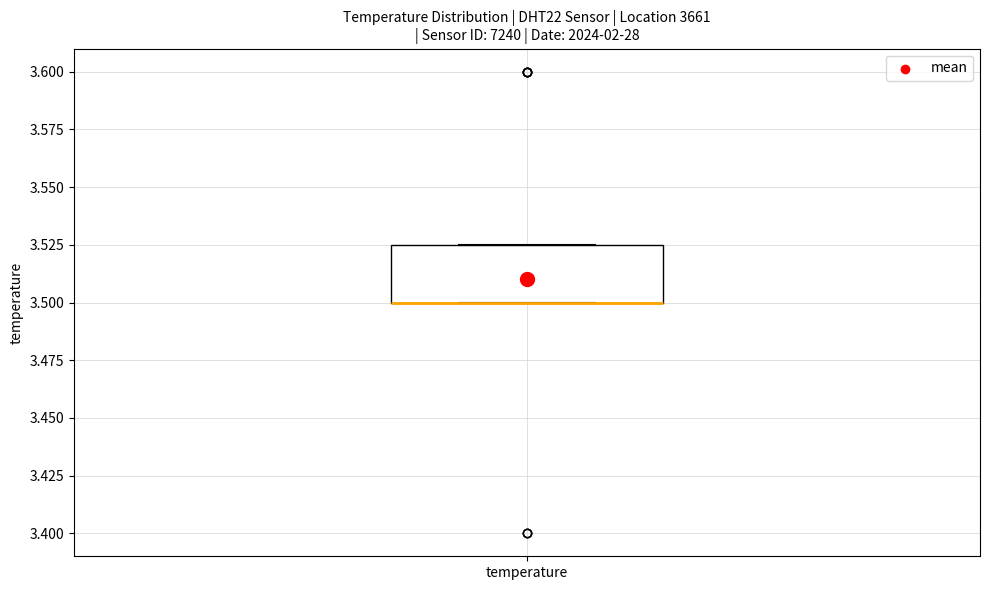

Transcribe this box plot: give where the median line is, the range the box spans, and where the two whiskers end, as read against the y-axis. The values are not printed on the chart, so give them approximately, as read against the axis.

median 3.500 (drawn on the box's lower edge), box 3.500 to 3.525, whiskers 3.500 to 3.525